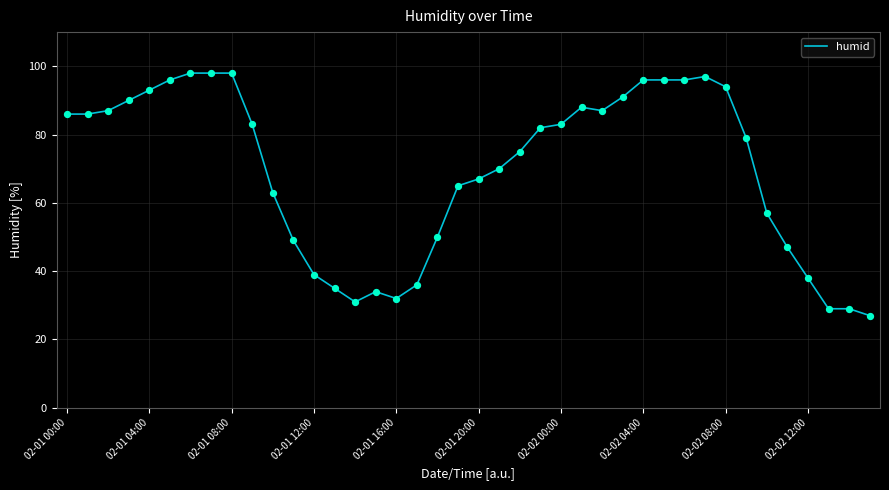

What is the greatest value displayed?

98